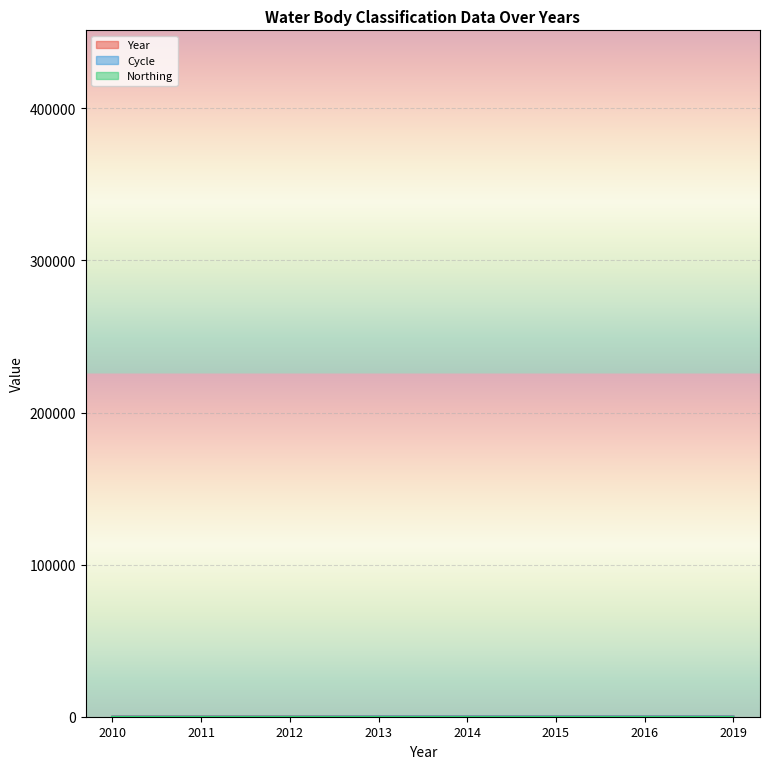

Read the Year value at 2010.

99.6